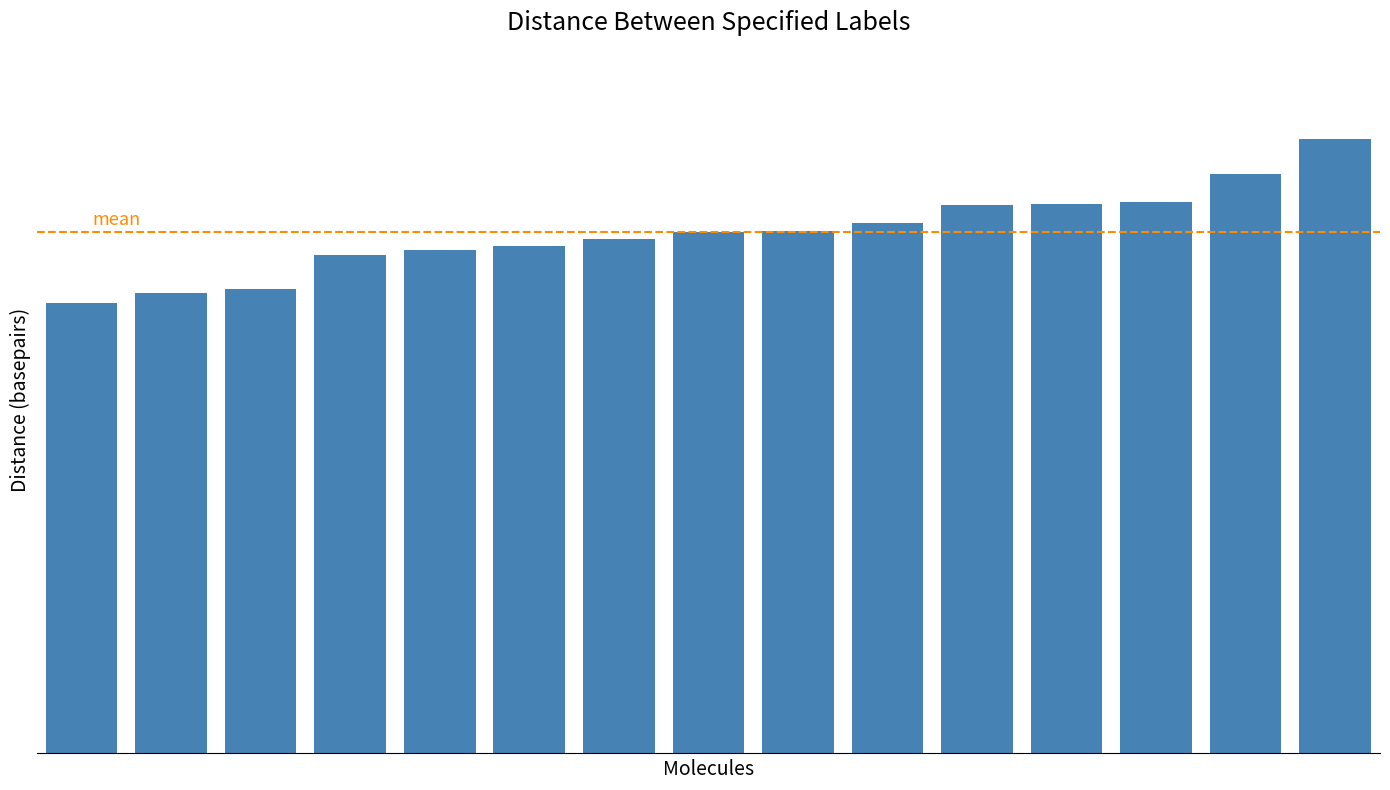

Does the chart contain any negative values?

No